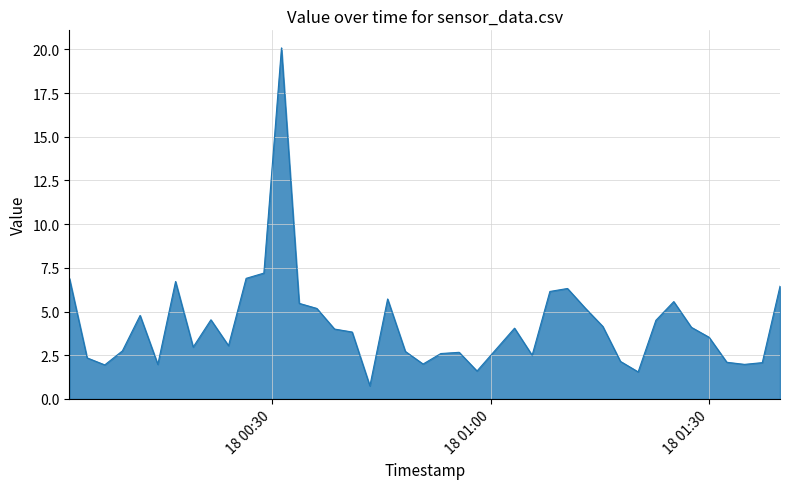

What is the greatest value displayed?

20.1